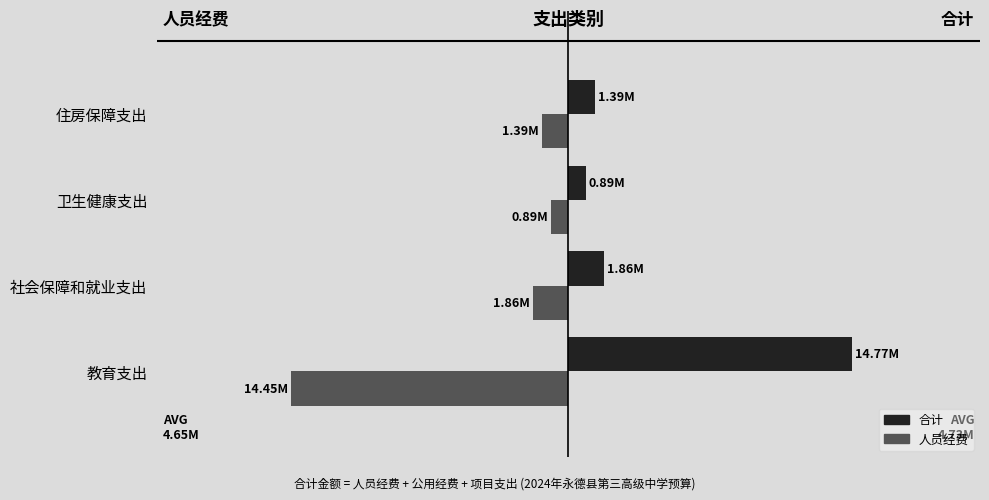

What are all the series names shown in the legend?

合计, 人员经费